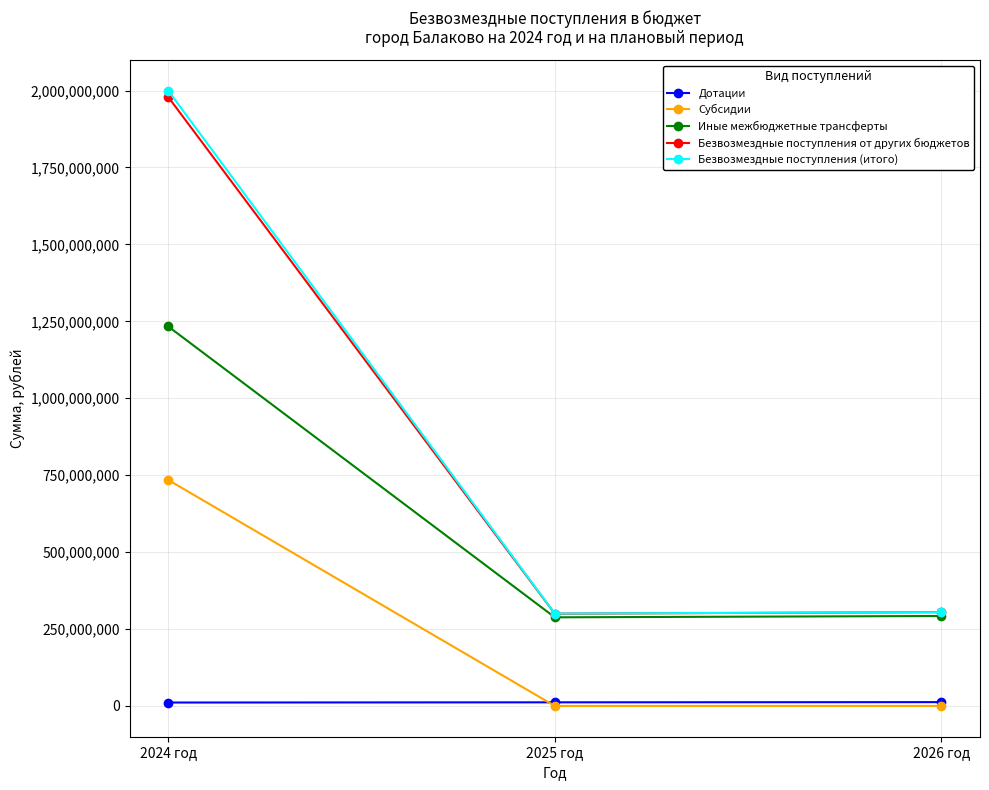

What is the value of the Безвозмездные поступления от других бюджетов point at the 3rd from the left?

304846810.0